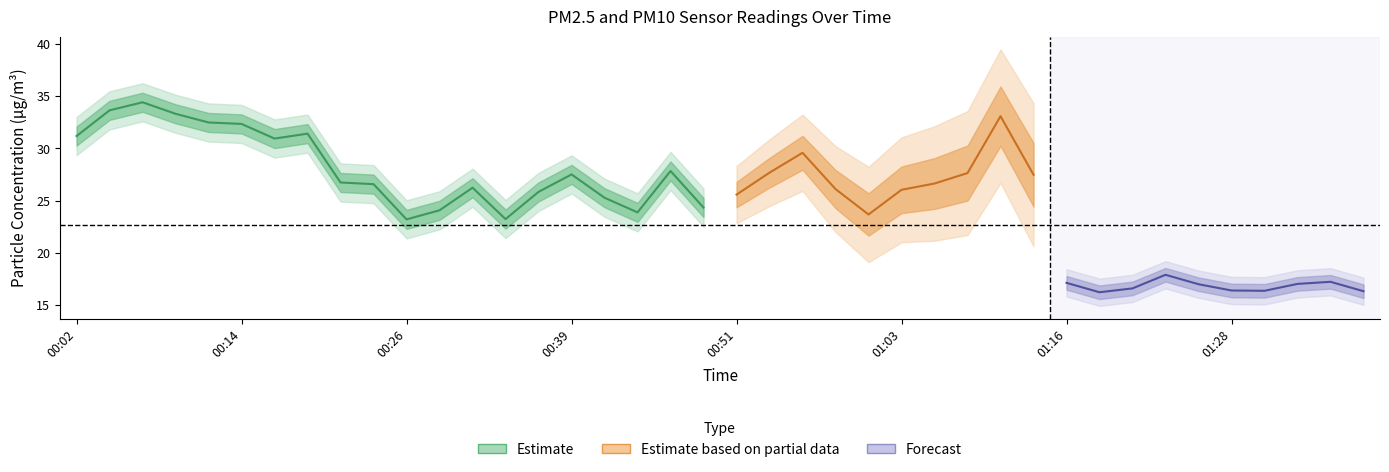

How many interior local valleys does the P2 series have?

9